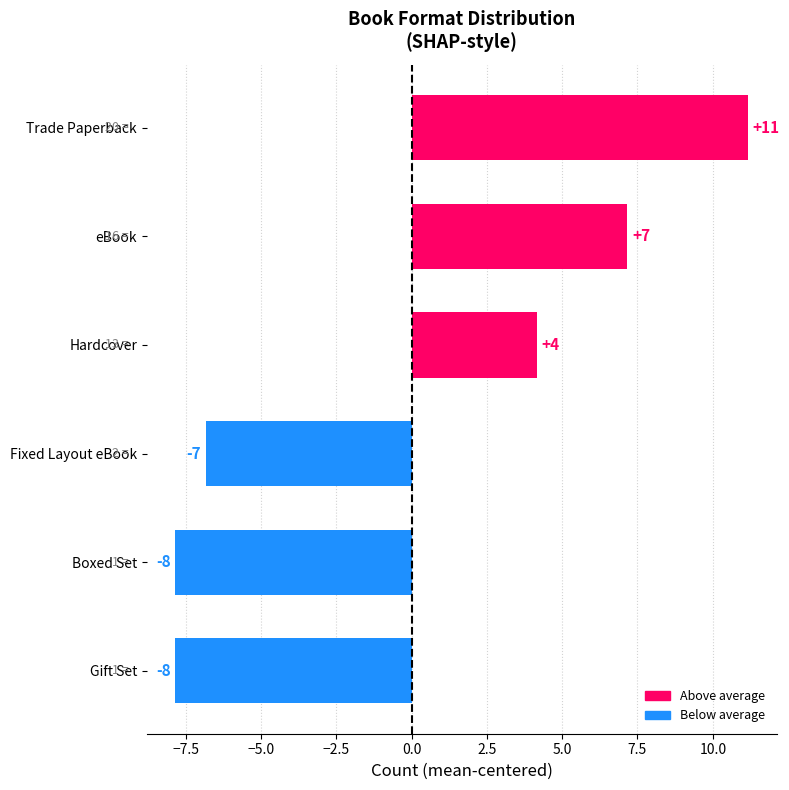

How many bars are there in total?

6